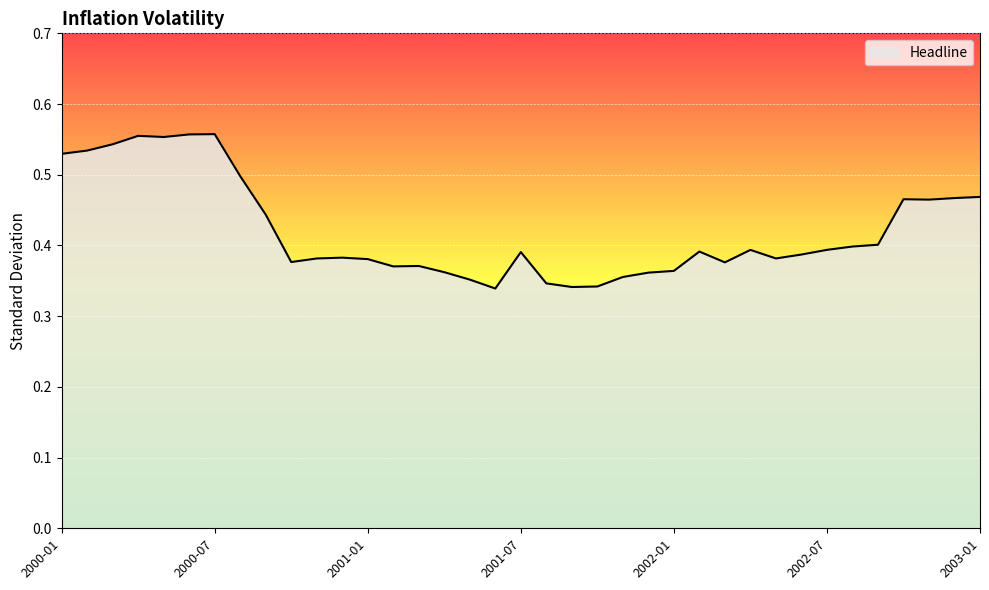

Does the chart display data point markers on the line(s)?

No